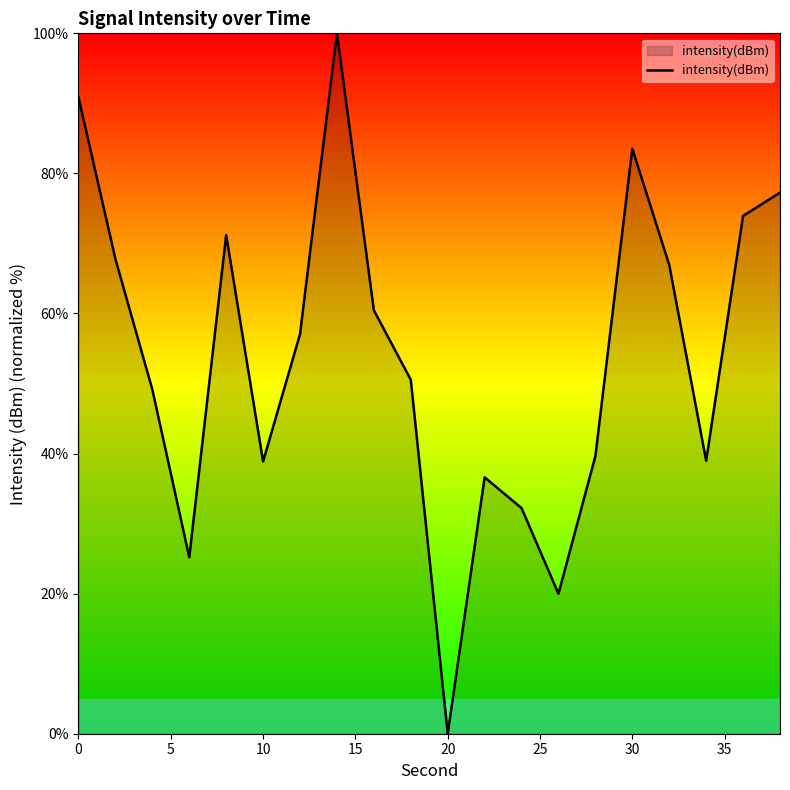

What is the difference between the maximum and minimum values?

100.0